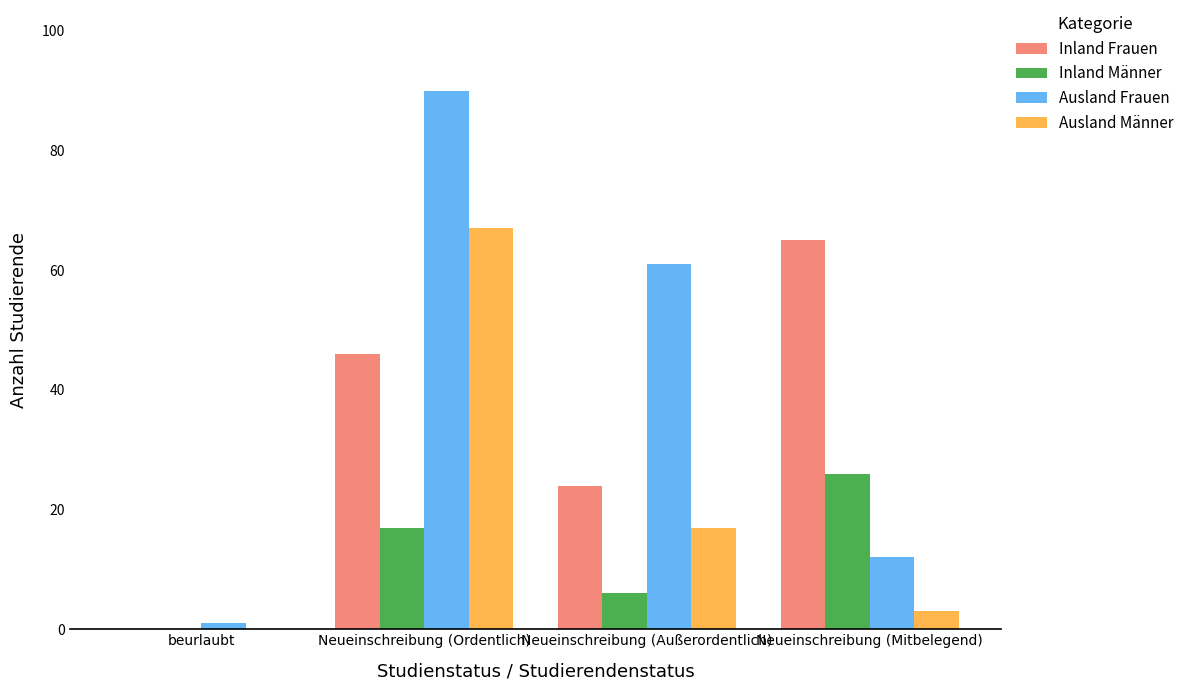

Which series changed the most between beurlaubt and Neueinschreibung (Mitbelegend)?

Inland Frauen